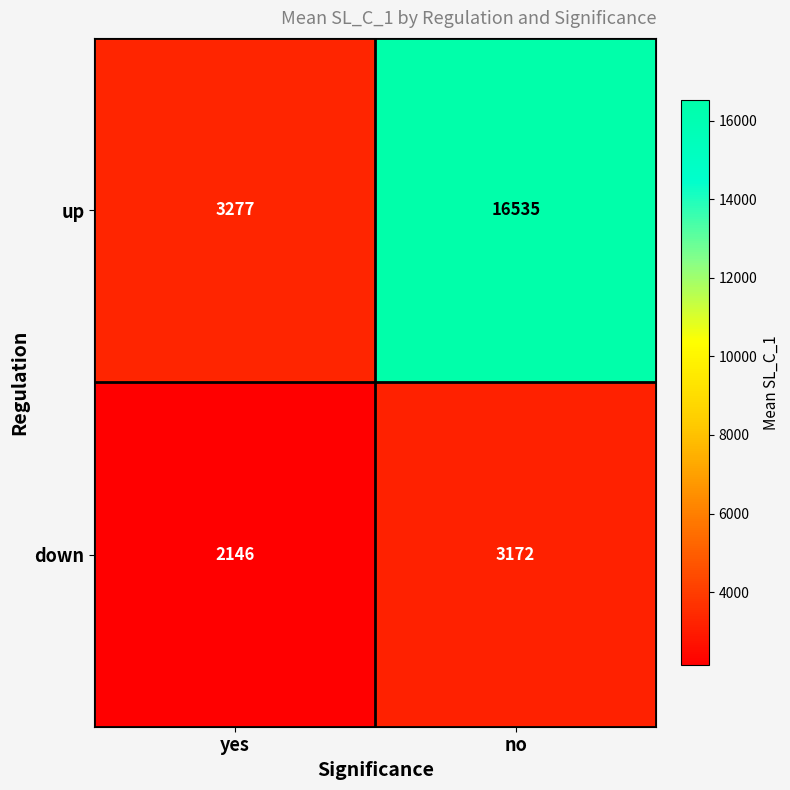

What is the approximate value of down at yes?

2146